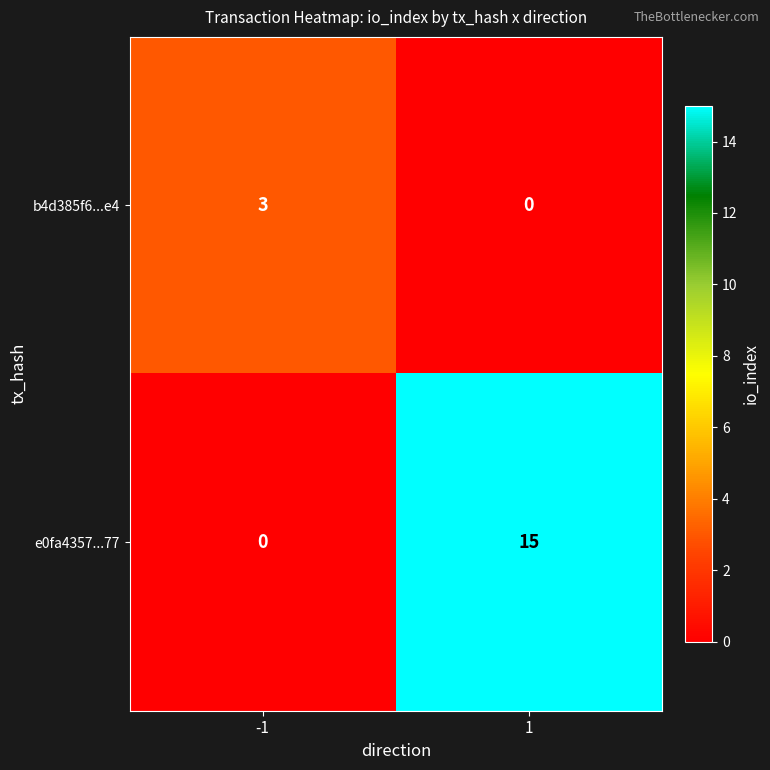

At which category does the chart reach its peak across all series?

1